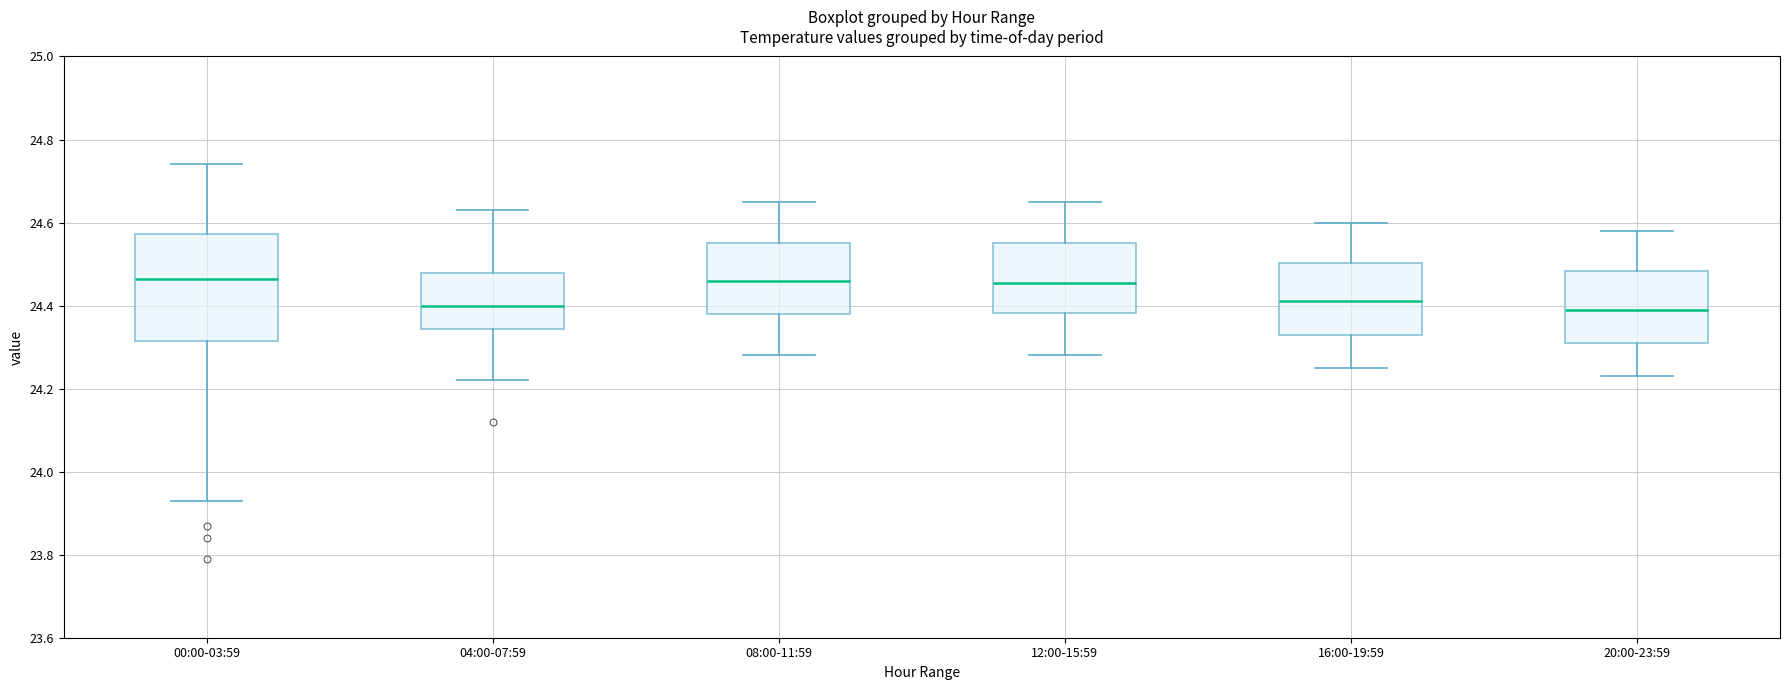

Where is the upper edge of the box for 16:00-19:59 on the y-axis? The values are not printed on the chart, so give them approximately, as read against the axis.

24.50